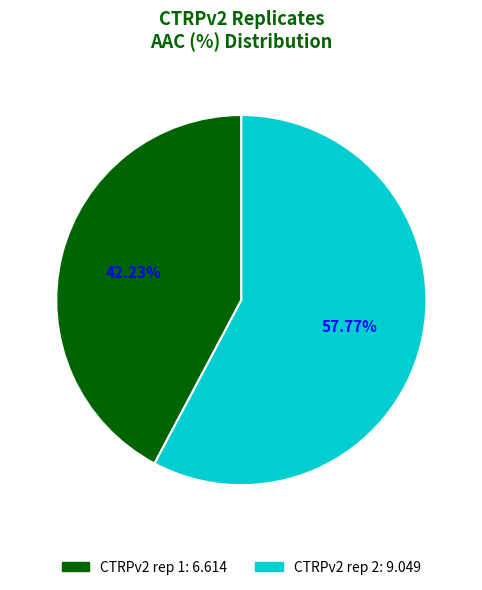

What is the total percentage of CTRPv2 rep 2 and CTRPv2 rep 1?

100.0%